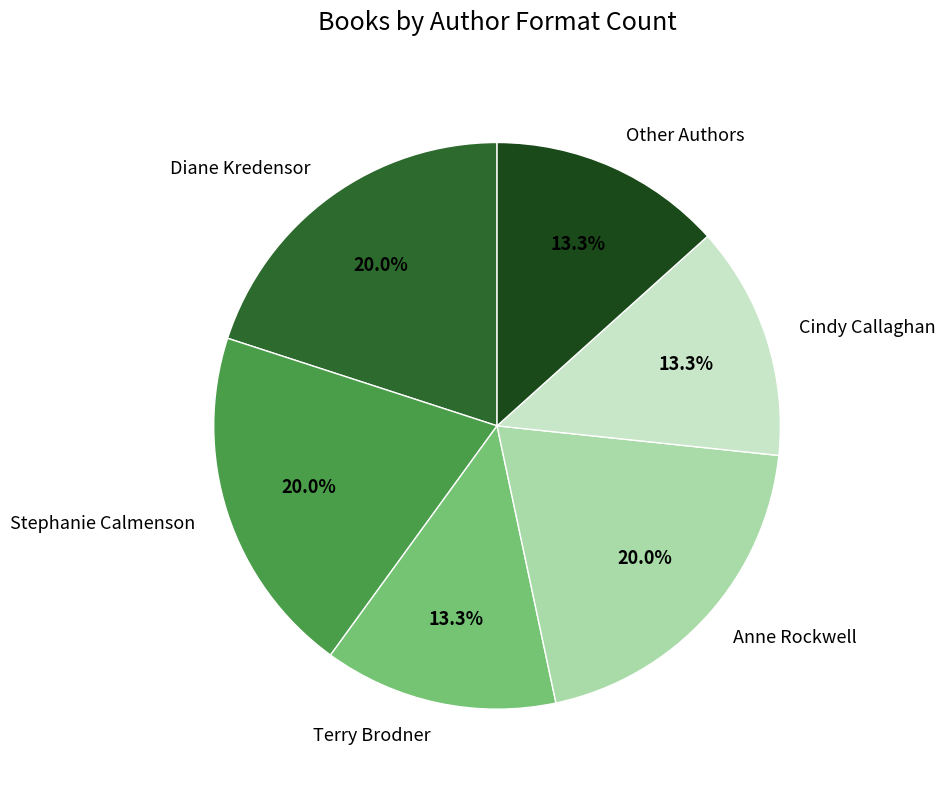

Count the number of slices in the pie.

6